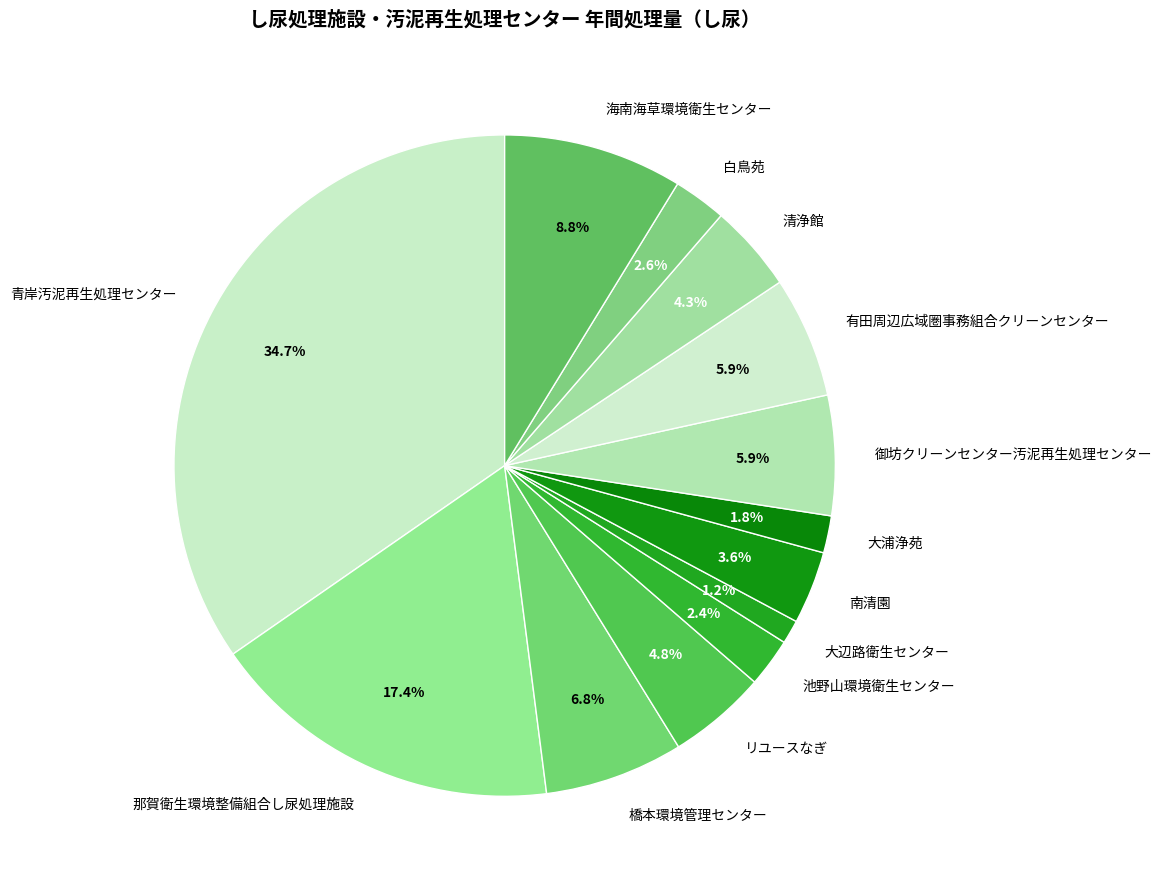

What is the ratio of the value at 南清園 to the value at 白鳥苑?

1.4